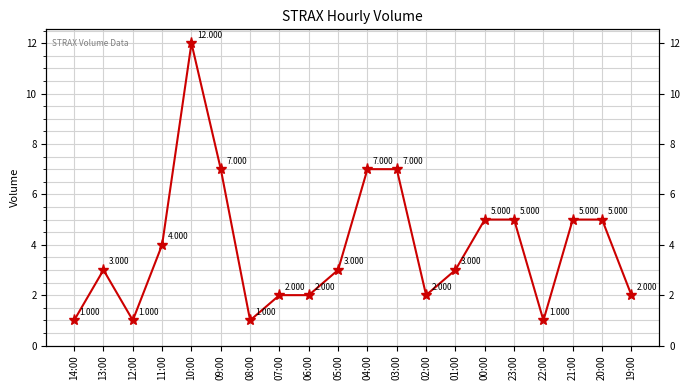

Between 02:00 and 14:00, which is larger?

02:00